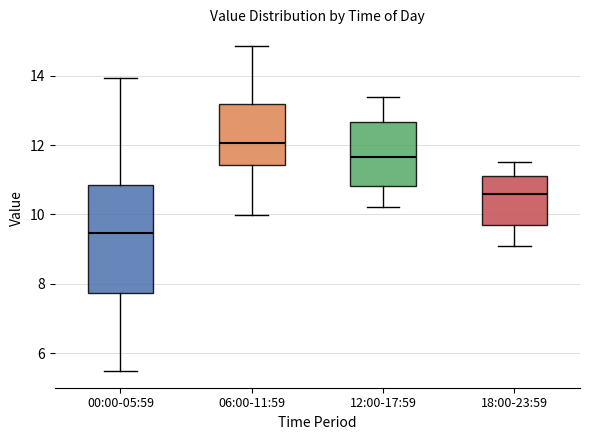

Which box is the tallest, from its lower edge to its upper edge?

00:00-05:59